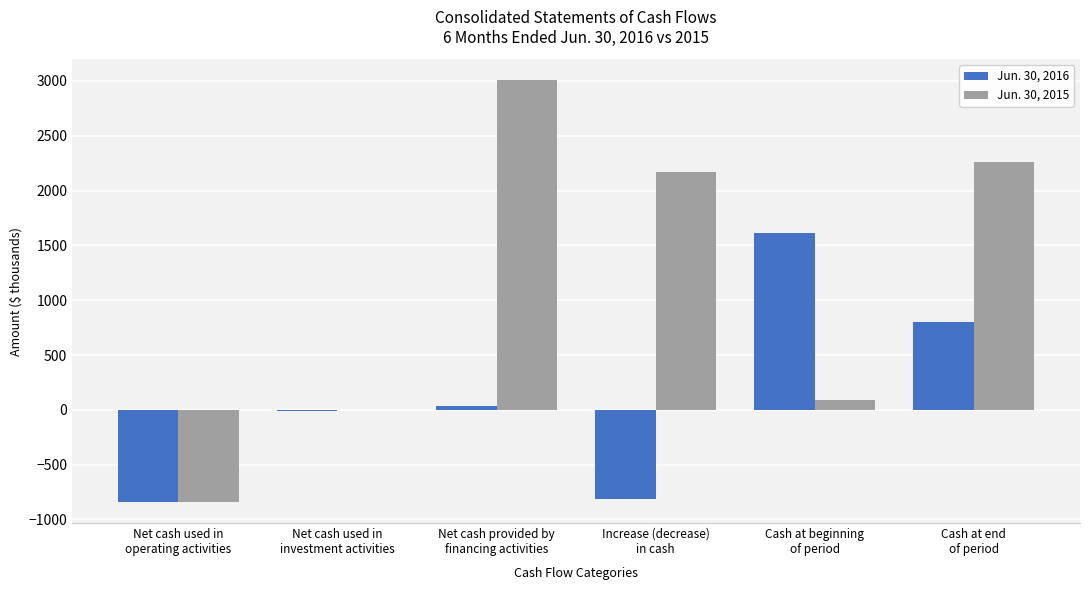

What is the difference between the Jun. 30, 2016 values at Cash at beginning
of period and Increase (decrease)
in cash?

2429